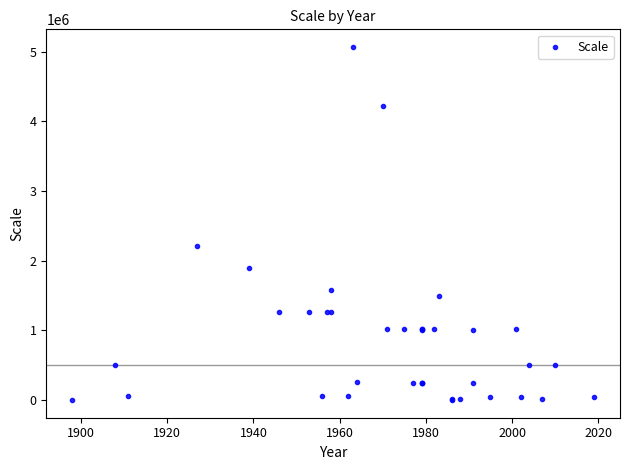

What Y value in the scatter plot is closest to 2534400?

2217600